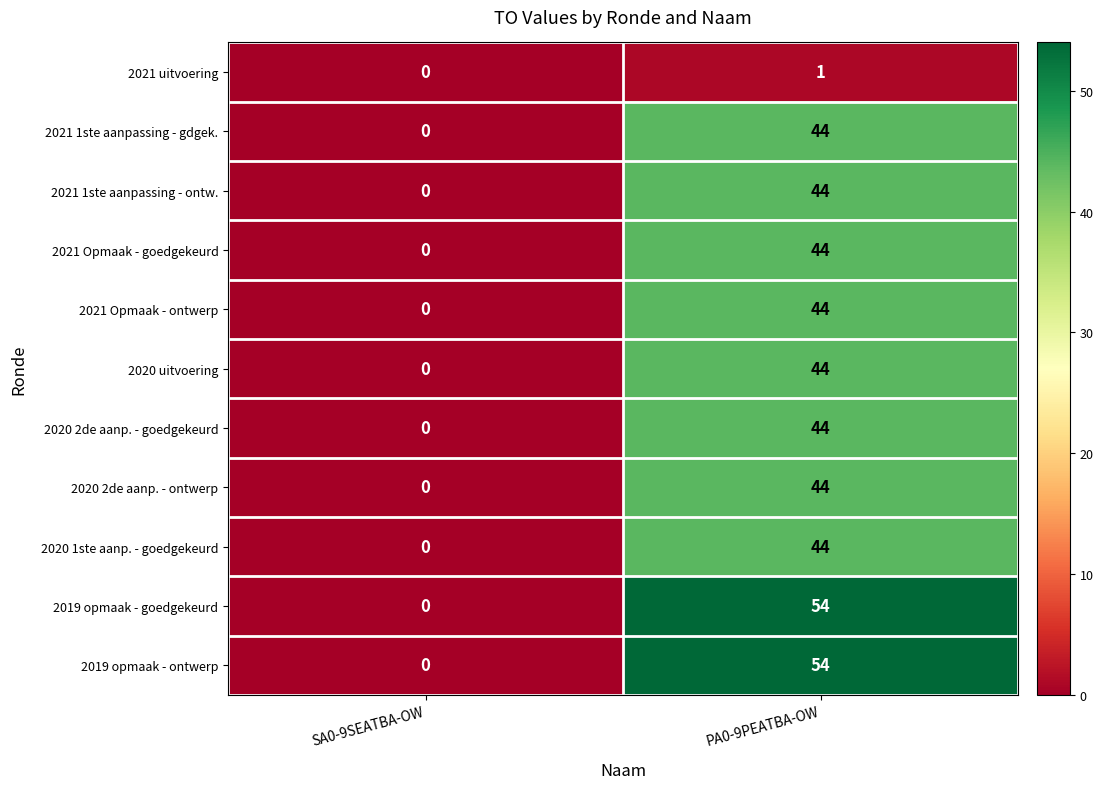

Rank the categories by 2021 1ste aanpassing - ontw. value from lowest to highest.

SA0-9SEATBA-OW, PA0-9PEATBA-OW